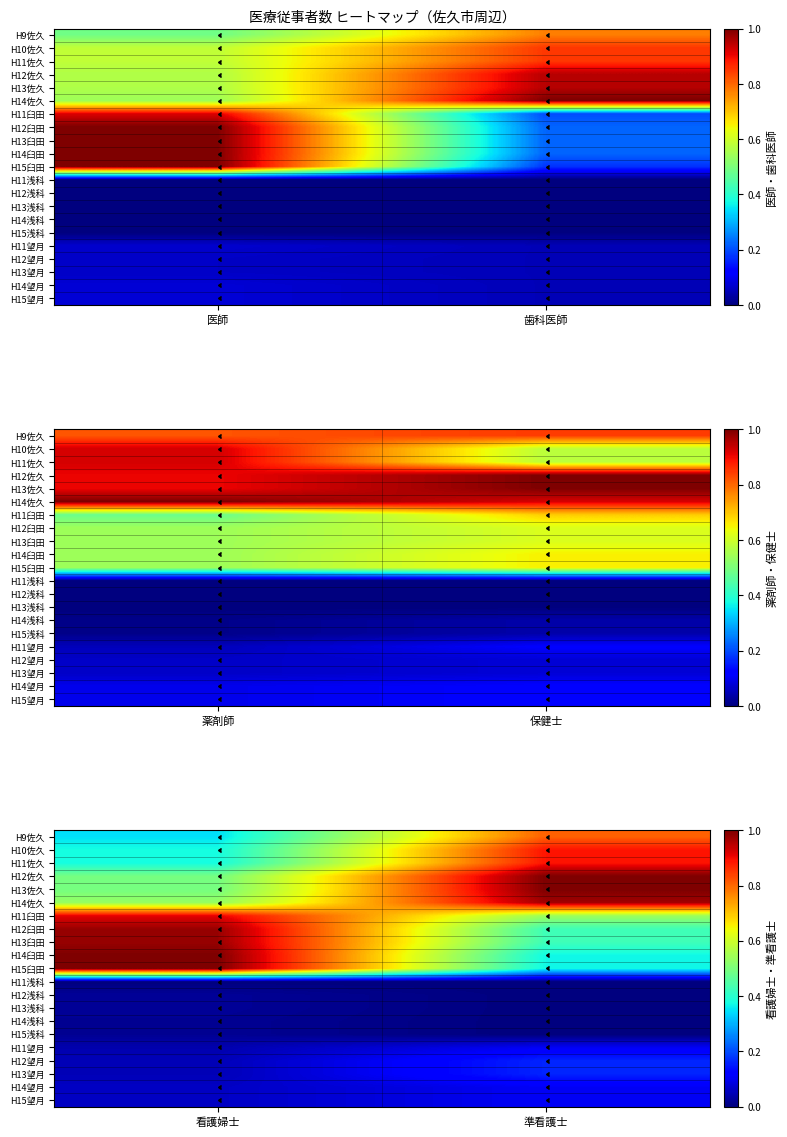

What is the lowest value of the H14望月 series?

0.1